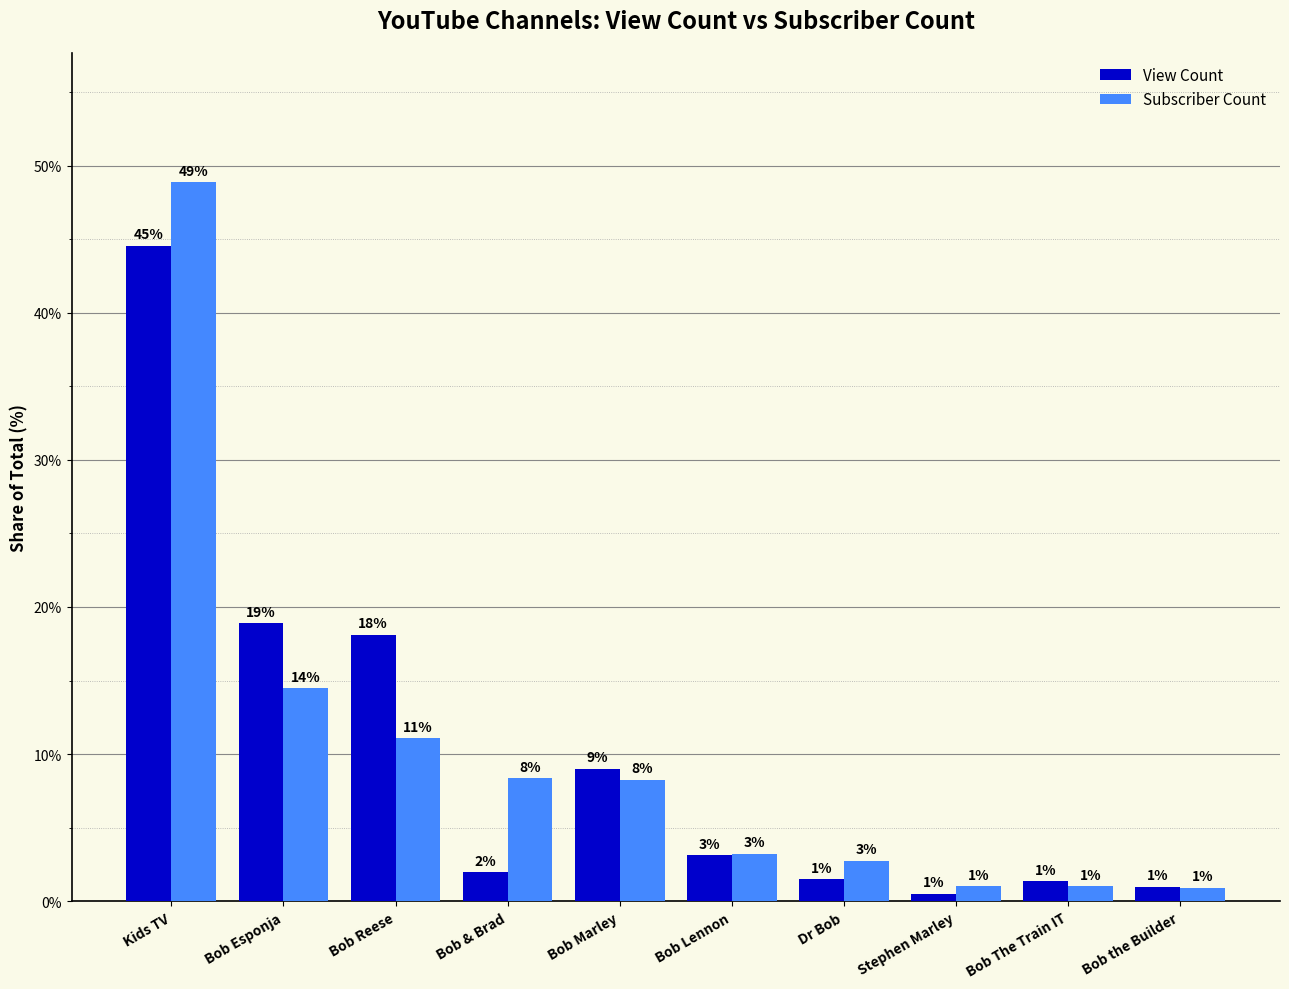

How many series are shown in this chart?

2